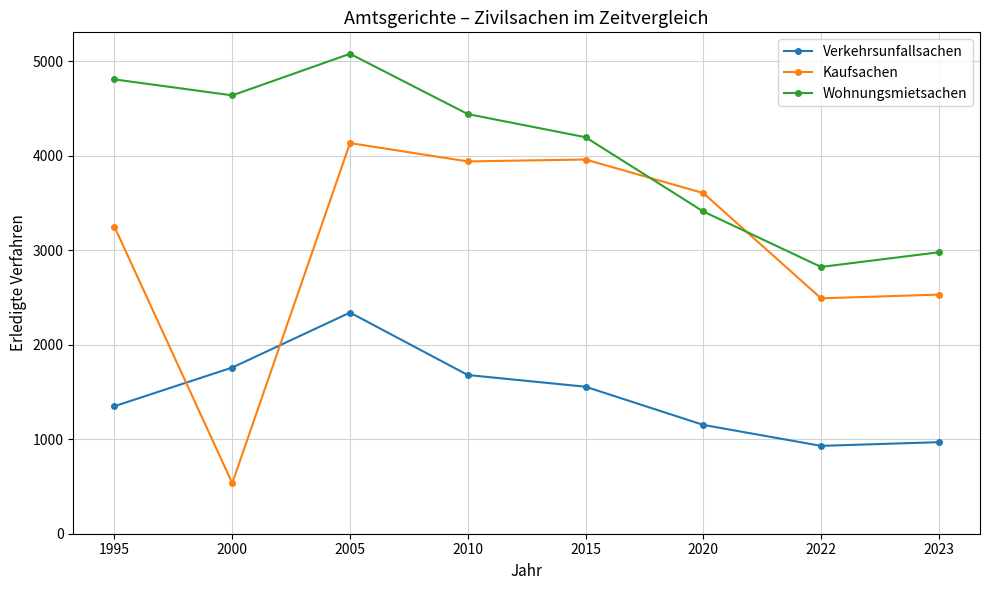

True or false: Kaufsachen and Wohnungsmietsachen cross at least once.

True